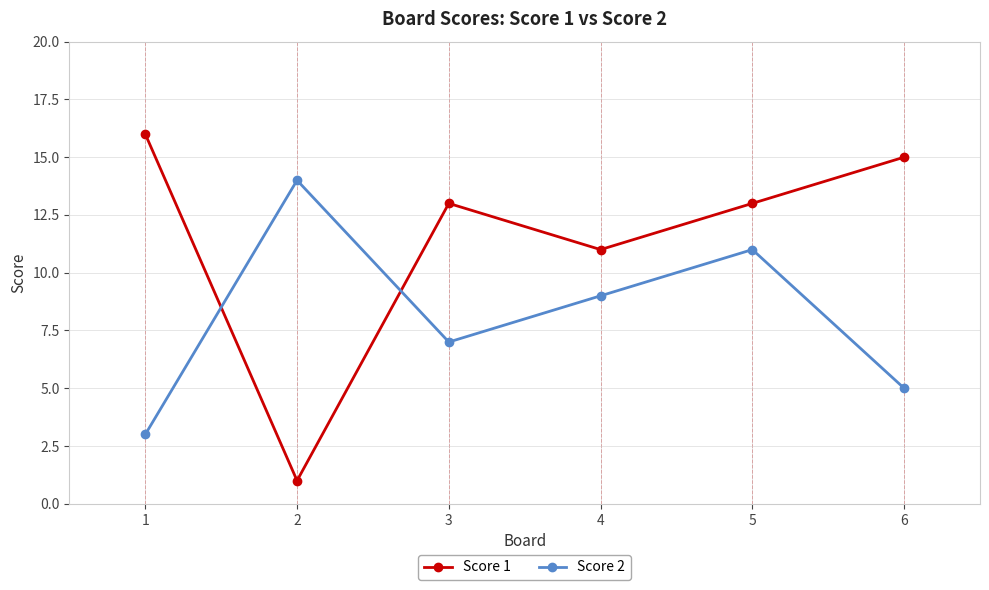

Where is the first local maximum for Score 2?

2